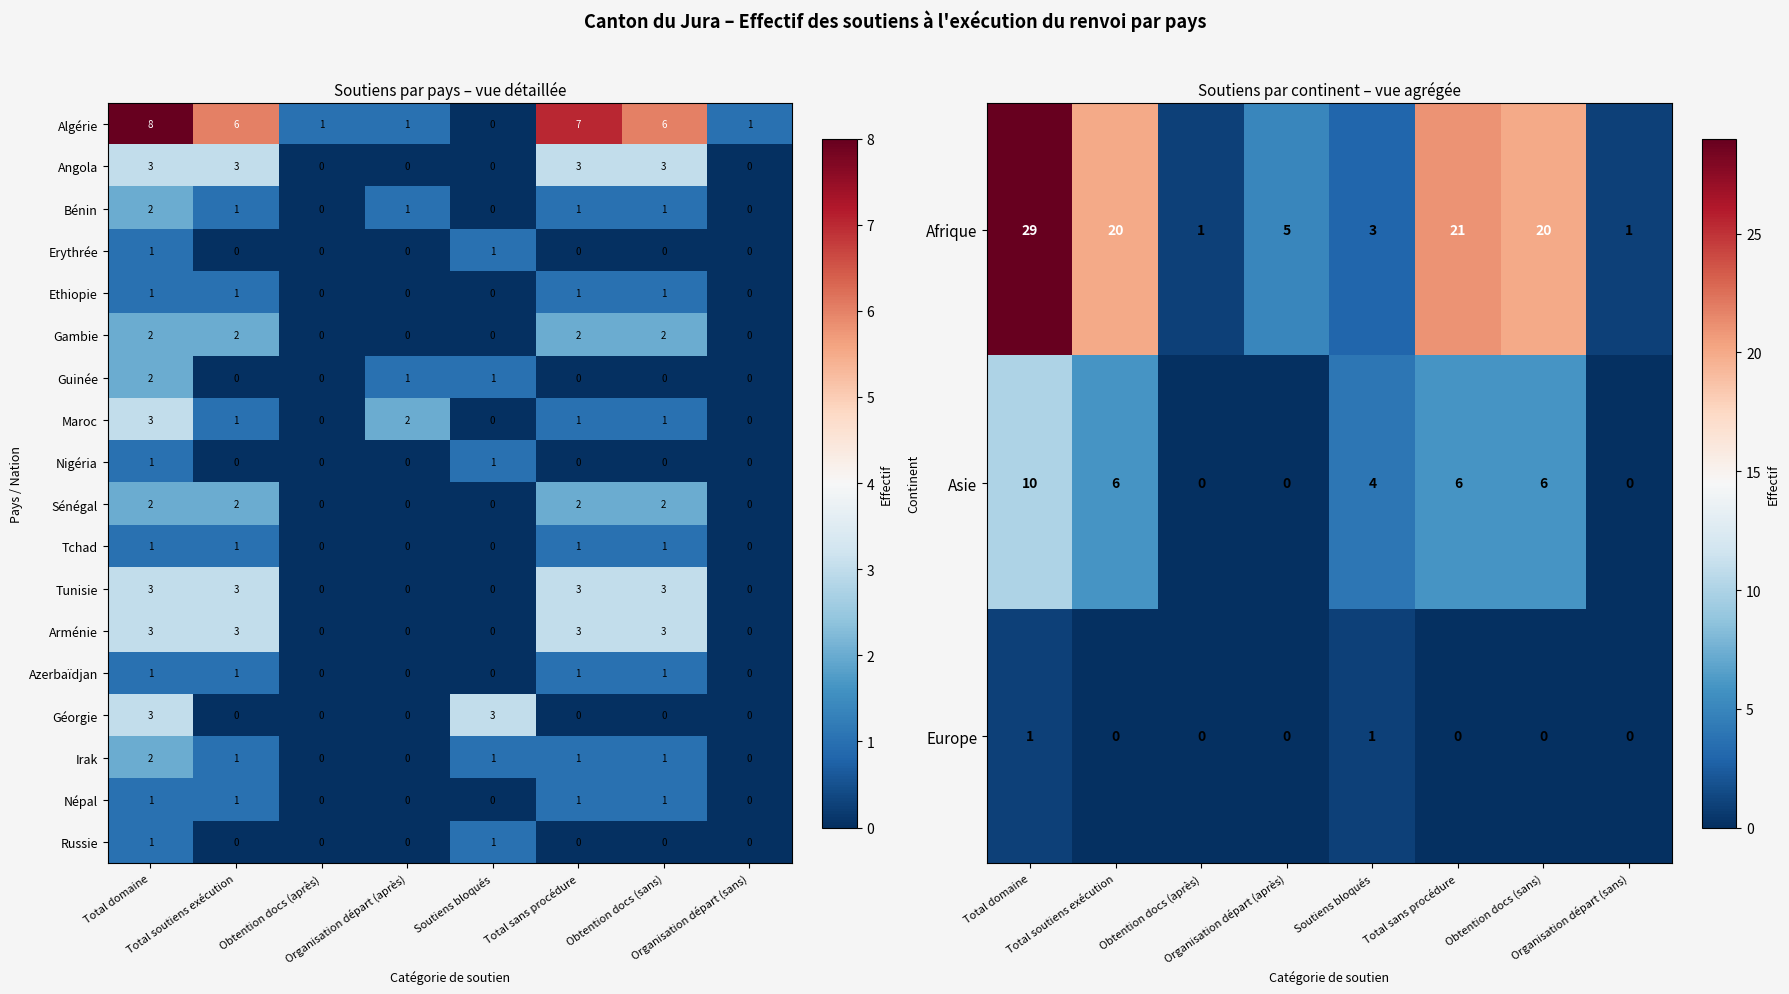

At which category is the sum across all series the highest?

Total domaine